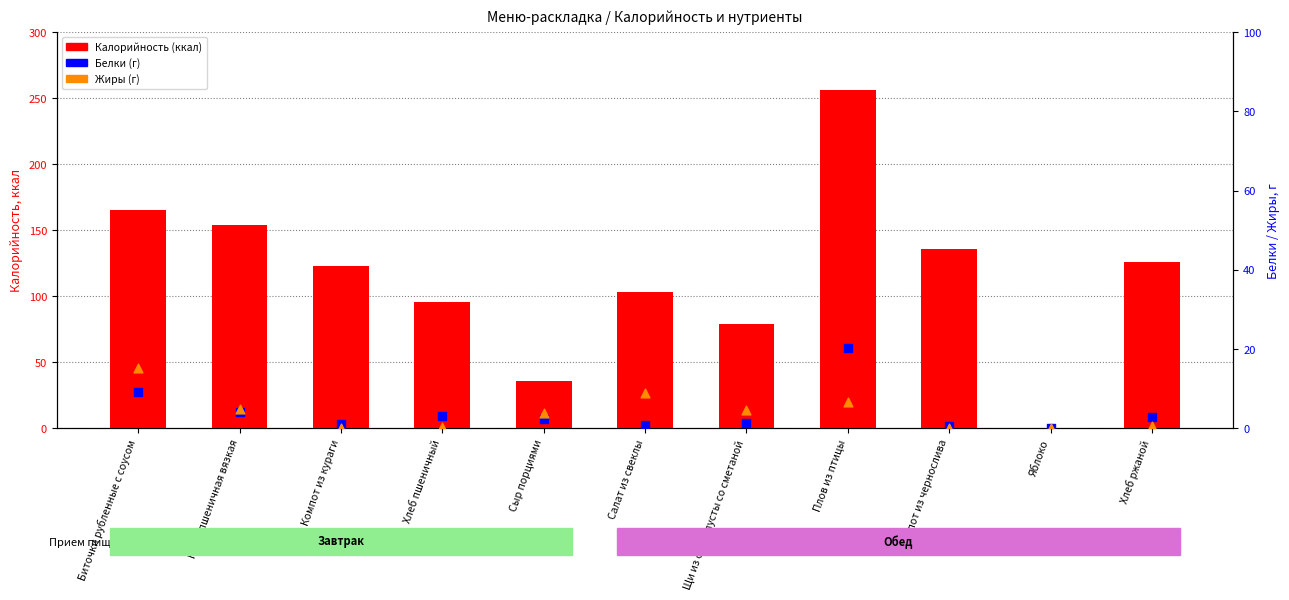

At which category is the sum across all series the highest?

Плов из птицы